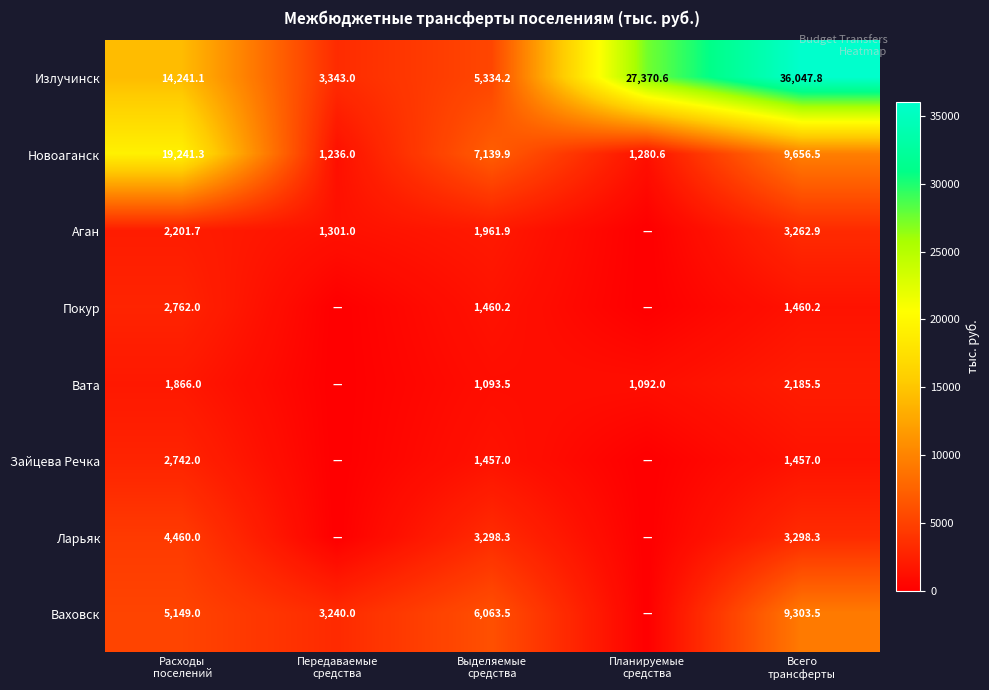

What is the sum of all Излучинск values?

86336.7